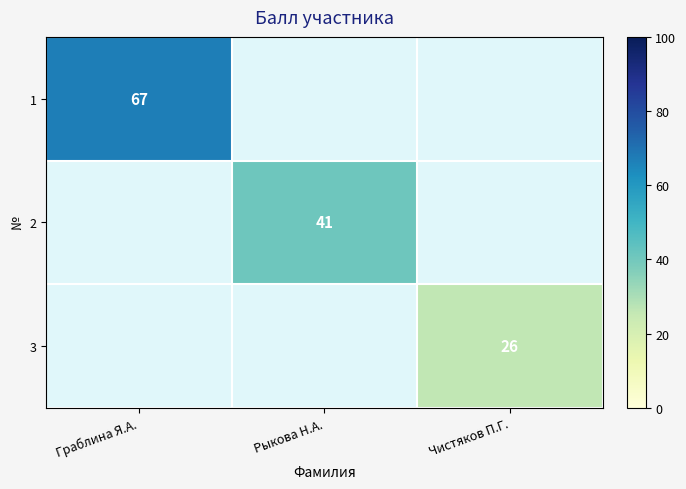

The 3 series shows 42 at Чистяков П.Г.. True or false?

False